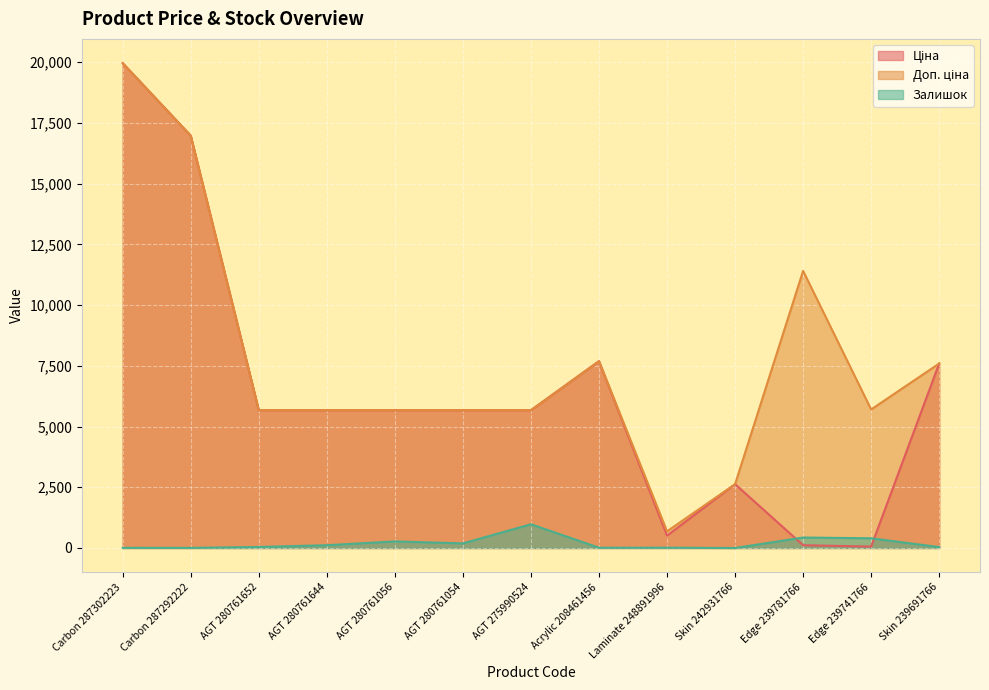

At AGT 280761644, list the series in order from largest to smallest.

Ціна, Доп. ціна, Залишок